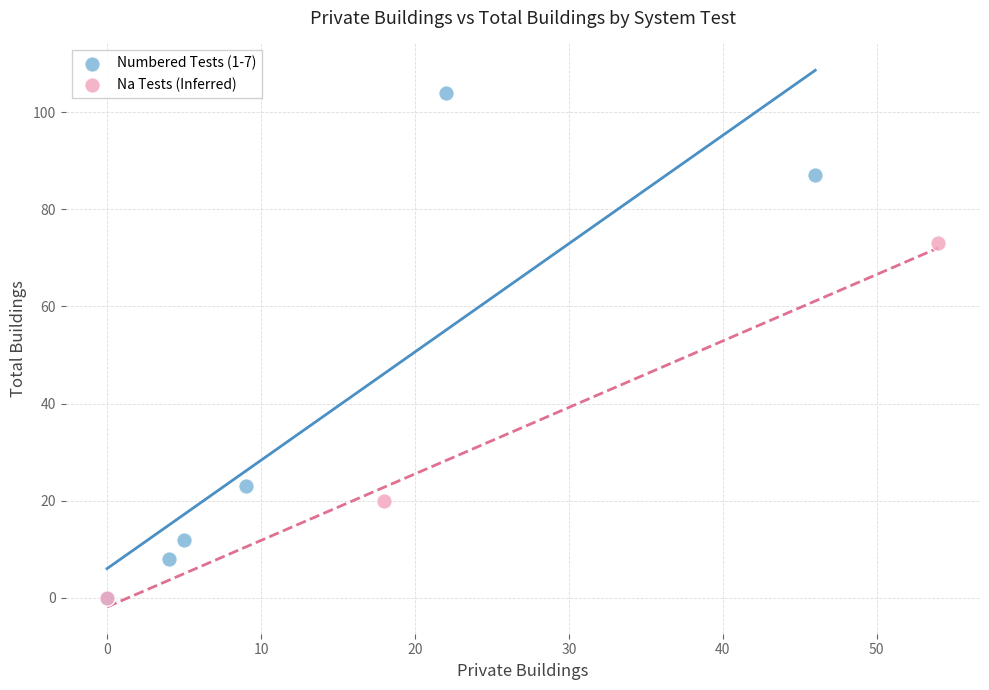

Which series has the largest Y range (max minus min)?

Numbered Tests (1-7)